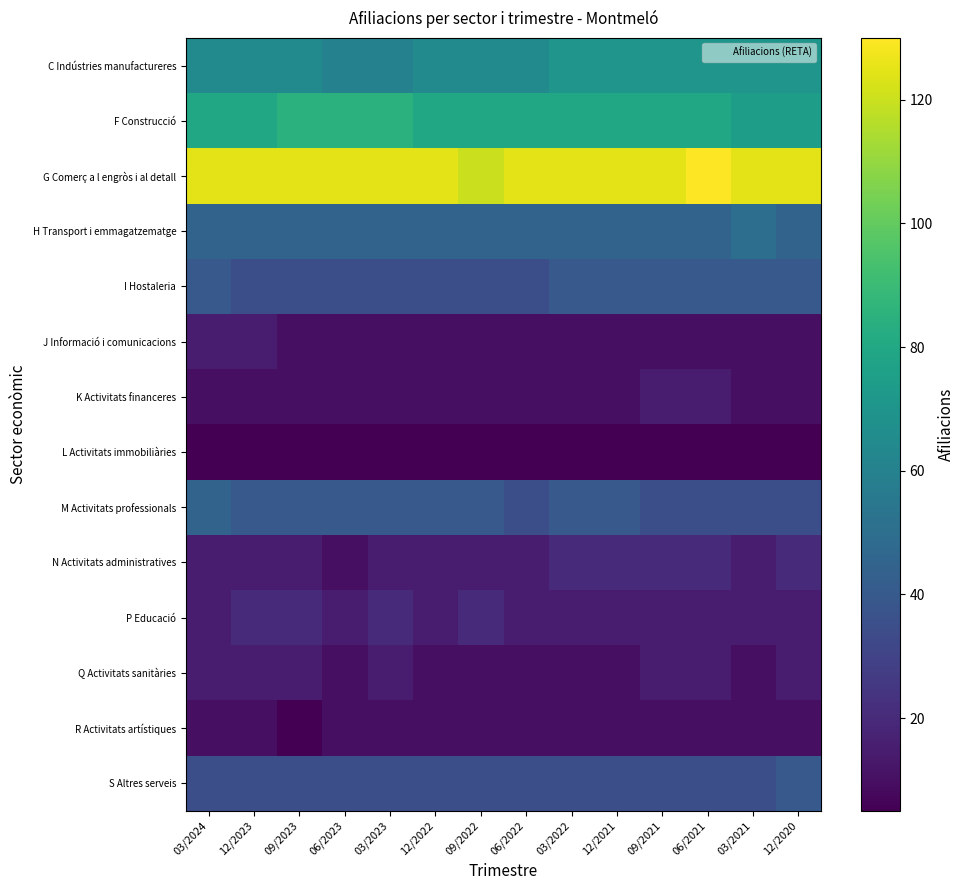

How many series are shown in this chart?

14